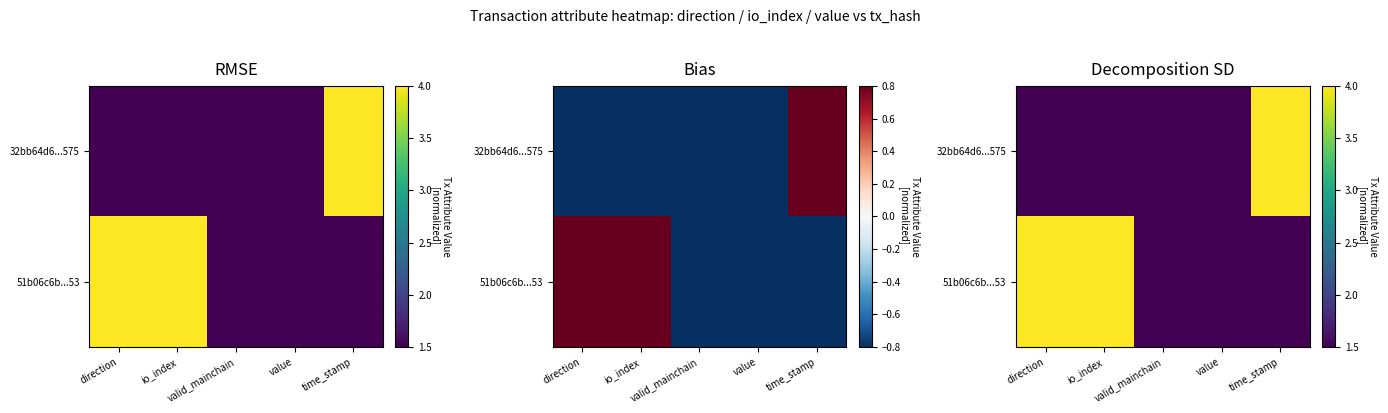

What is the lowest value of the 32bb64d6...575 series?

1.5